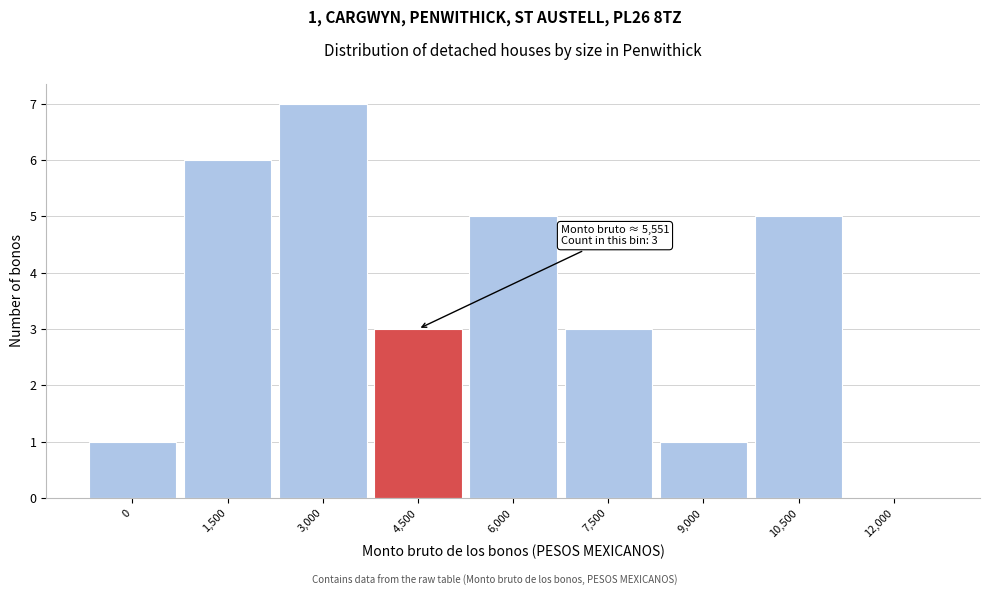

Reading right to left, list all the values displayed in this chart.

12,000=0	10,500=5	9,000=1	7,500=3	6,000=5	4,500=3	3,000=7	1,500=6	0=1